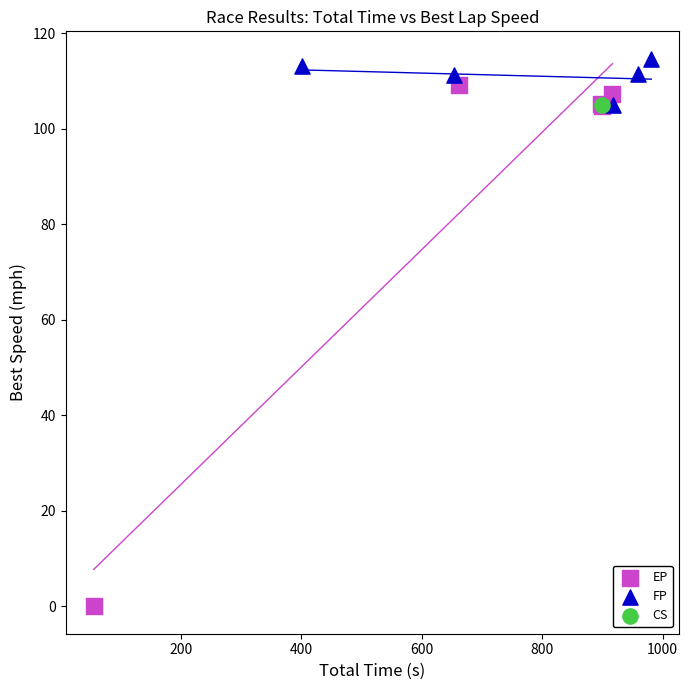

Which series contains the lowest Y value?

EP